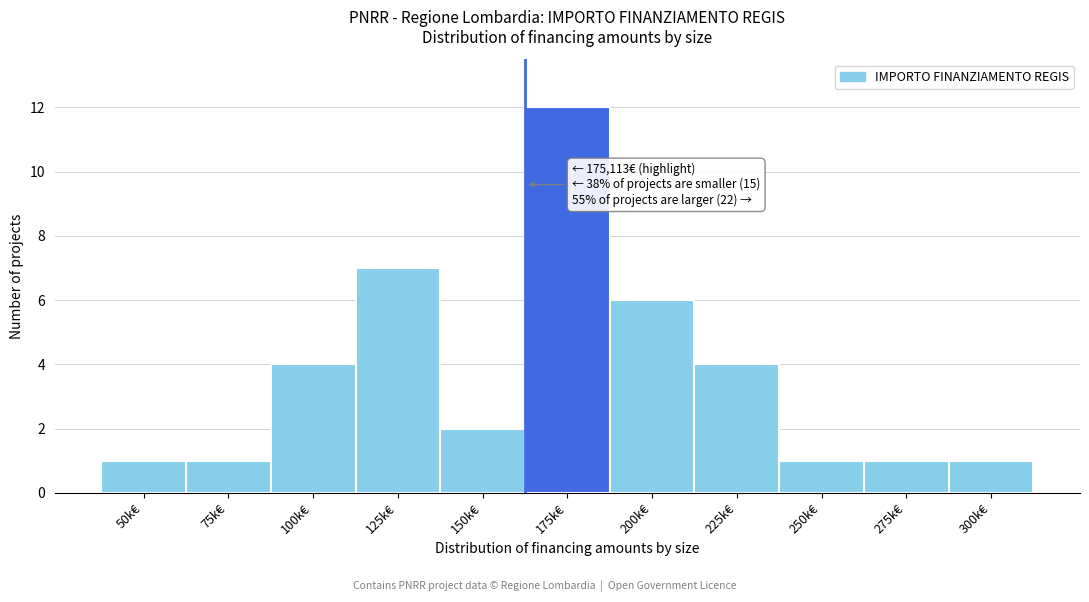

Reading left to right, transcribe all the data shown in this chart.

1	1	4	7	2	12	6	4	1	1	1